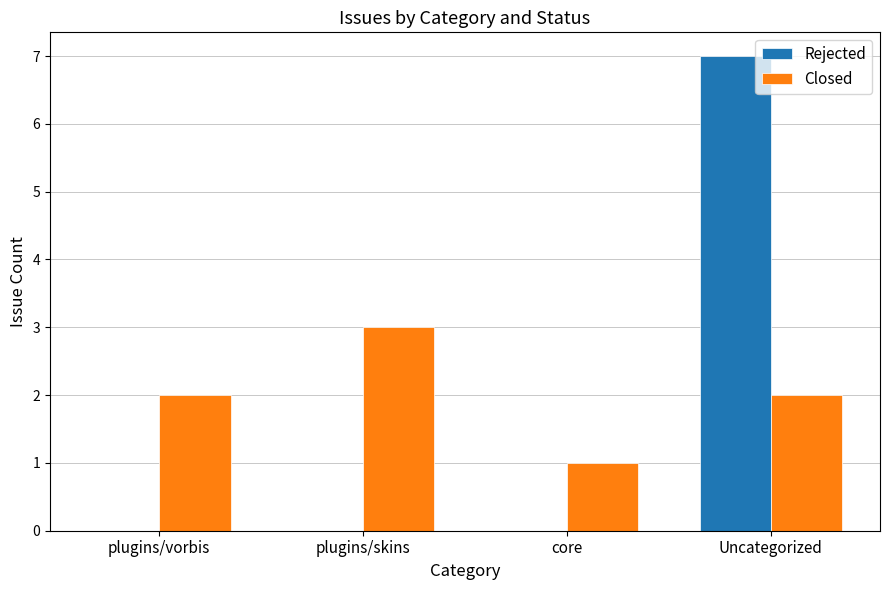

Count the Rejected values in the range 0 to 7.

4